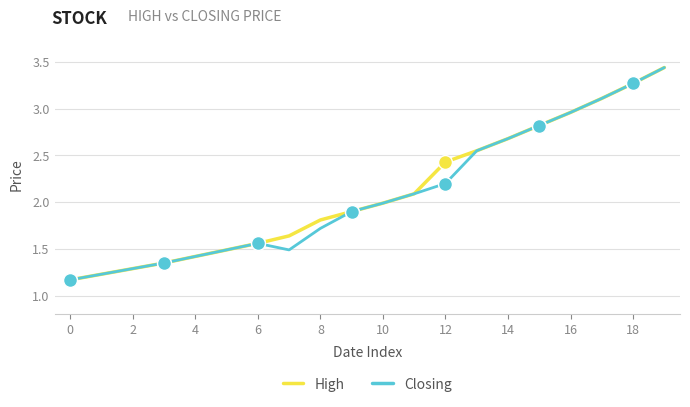

List the series in order of their overall mean, lowest first.

Closing, High